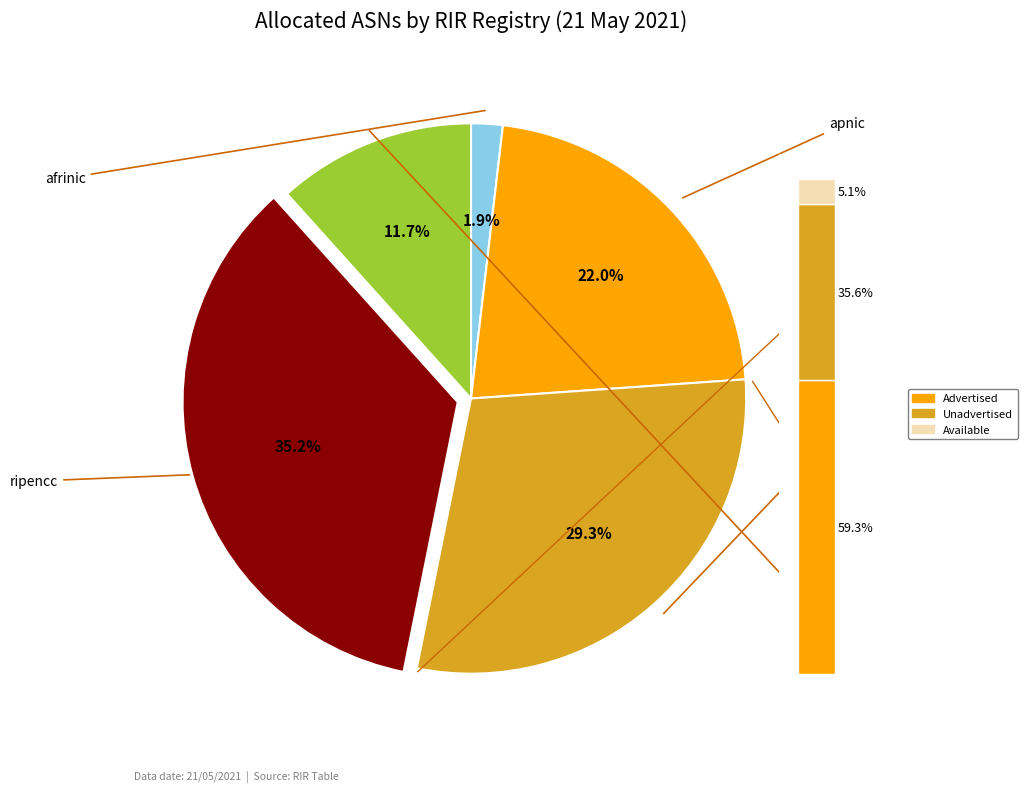

Which series has the largest range (max minus min)?

Advertised ASNs